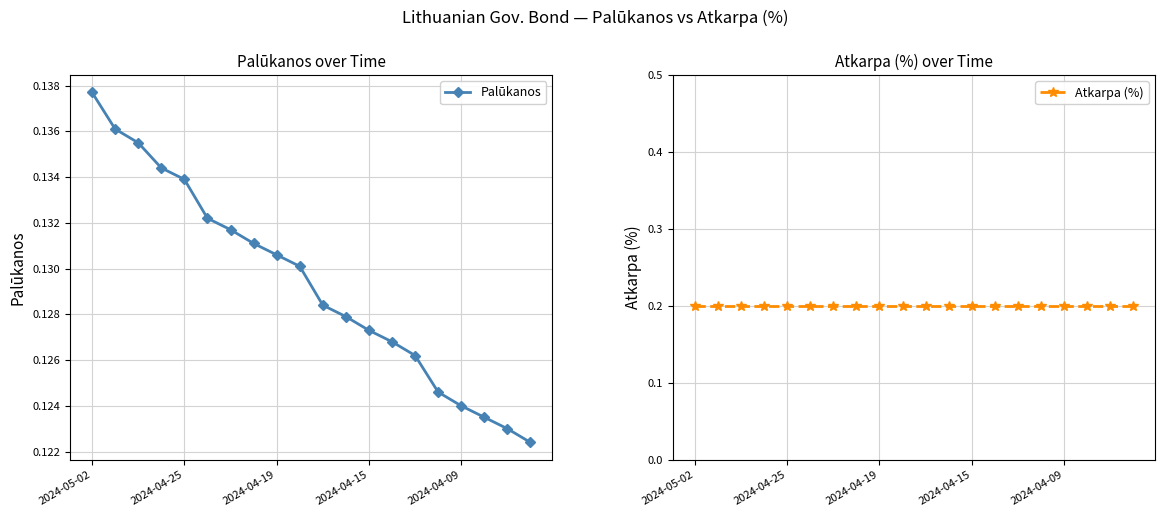

What is the label of the 20th point from the right?

2024-05-02